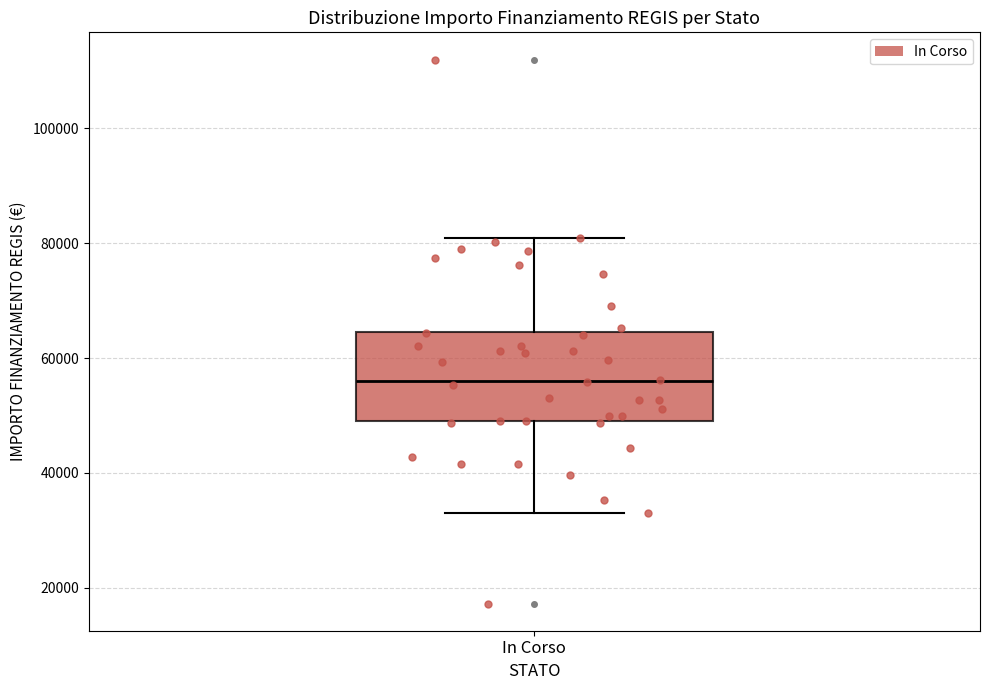

Read this box plot against the y-axis: the position of the median line, the range covered by the box, and the ends of both whiskers. The values are not printed on the chart, so give them approximately, as read against the axis.

median 56000, box 50000 to 64000, whiskers 32000 to 80000